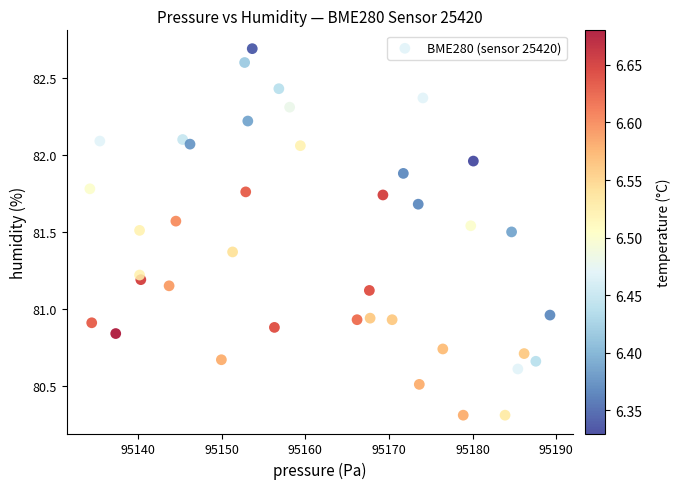

What is the range of Y values (max minus min)?

2.4